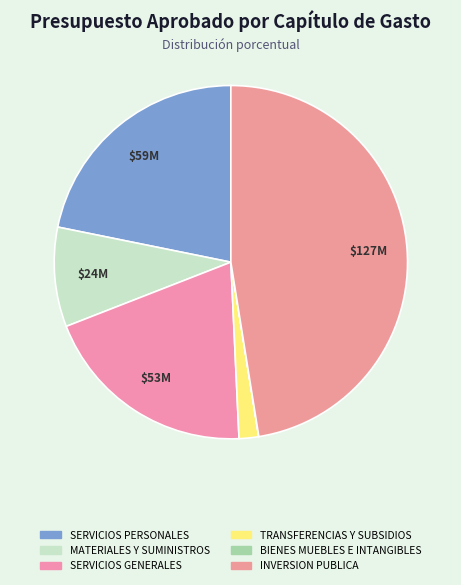

Count the number of slices in the pie.

6